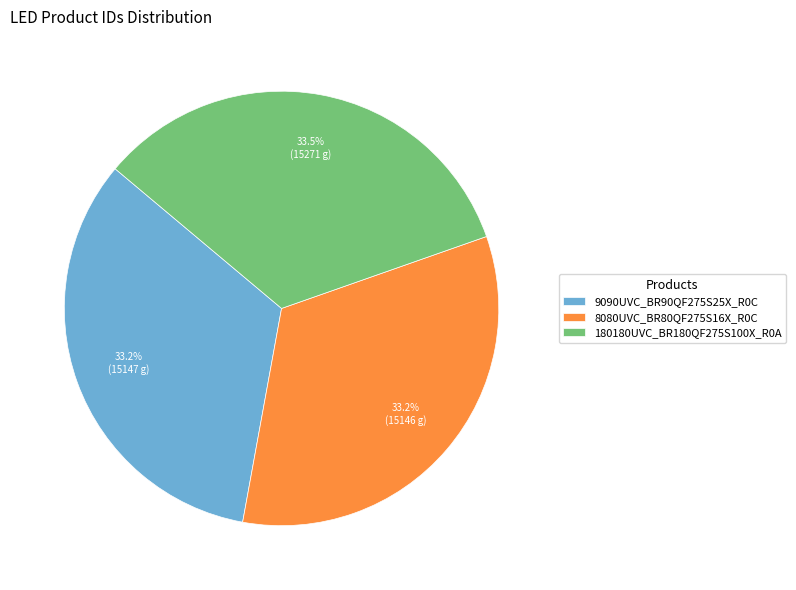

Is there any slice that represents more than half of the pie?

No